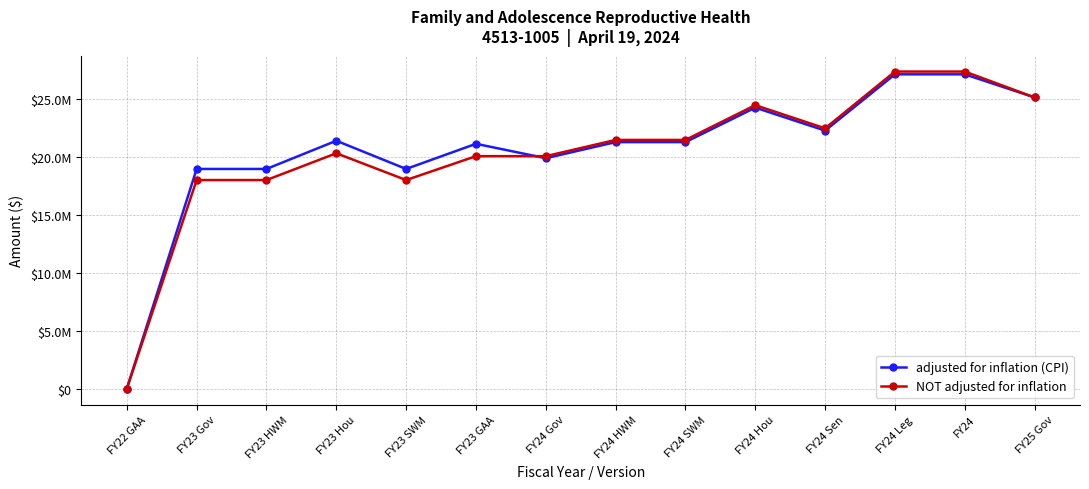

True or false: adjusted for inflation (CPI) has more than 2 points higher than both neighbors.

True